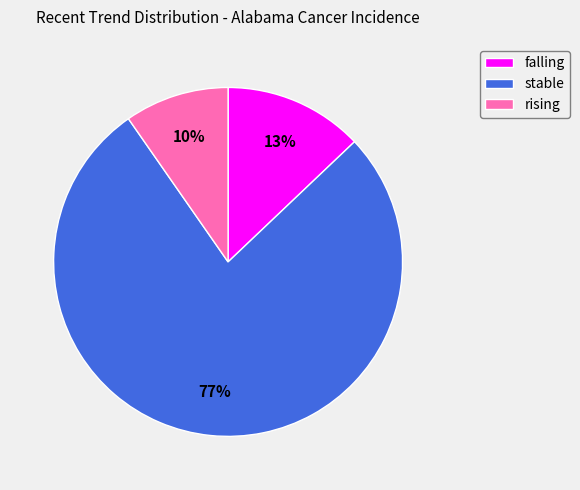

To the nearest percent, what portion does rising represent?

10%